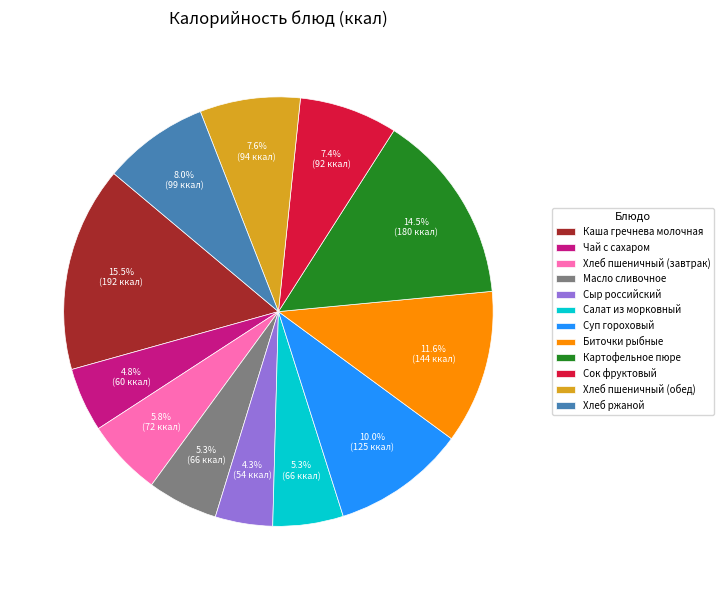

Between Чай с сахаром and Сыр российский, which is larger?

Чай с сахаром